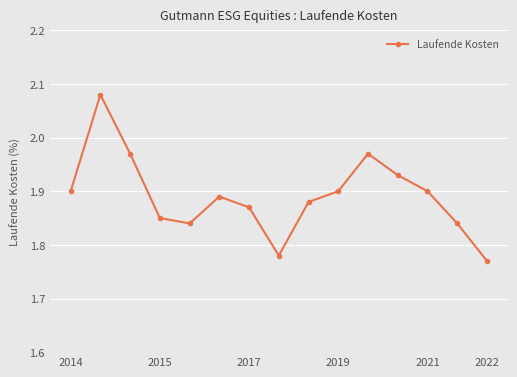

How many interior local peaks (higher than both neighbors) does the data have?

3